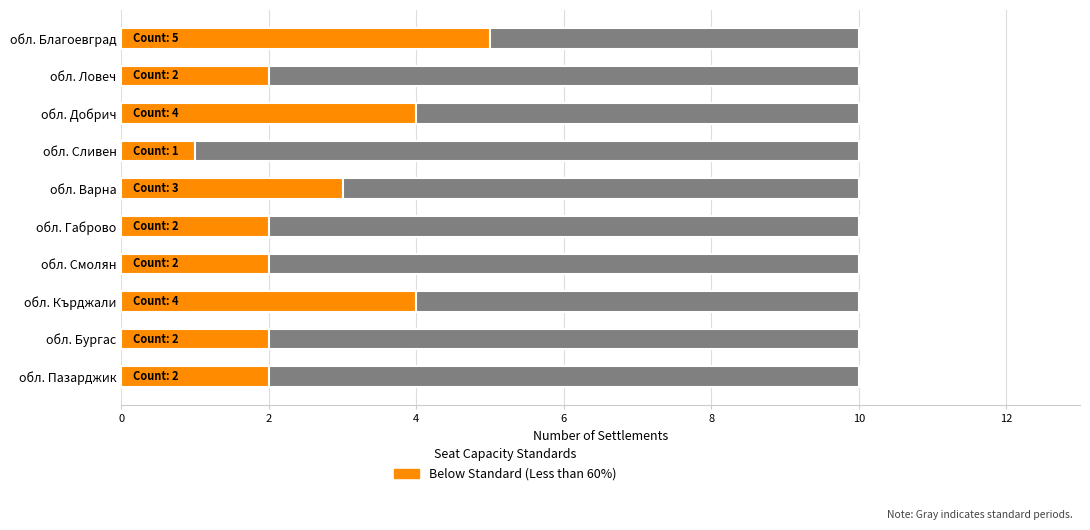

What is the total value across all series at обл. Добрич?

10